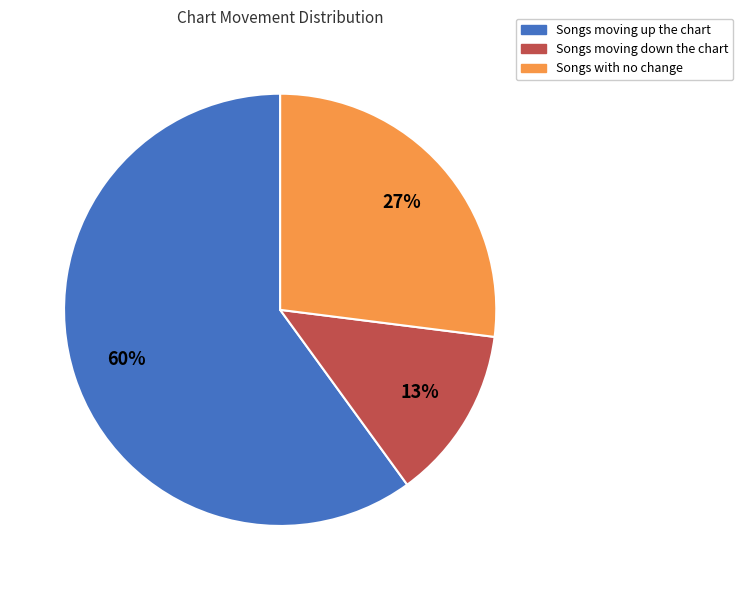

Is there any slice that represents more than half of the pie?

Yes